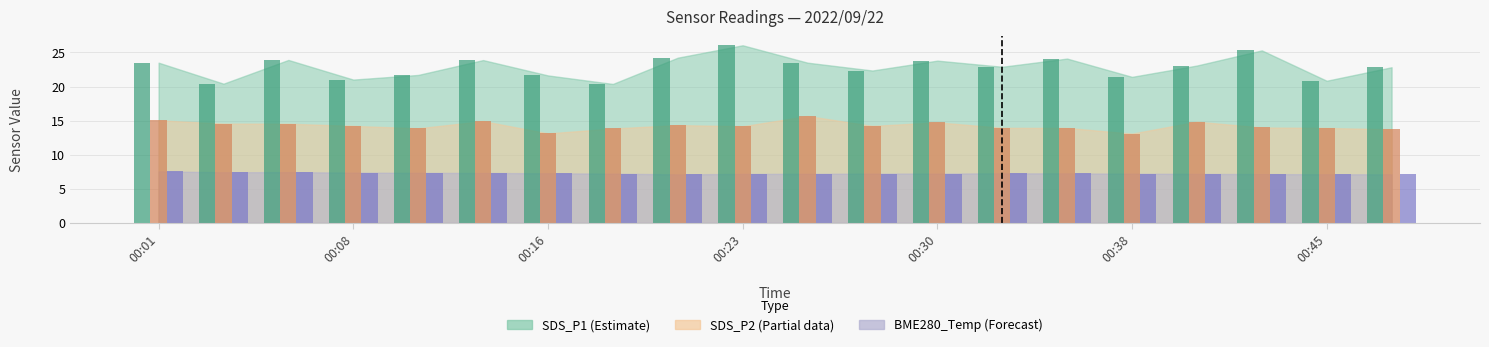

How many BME280_temperature values are between 7 and 8?

20